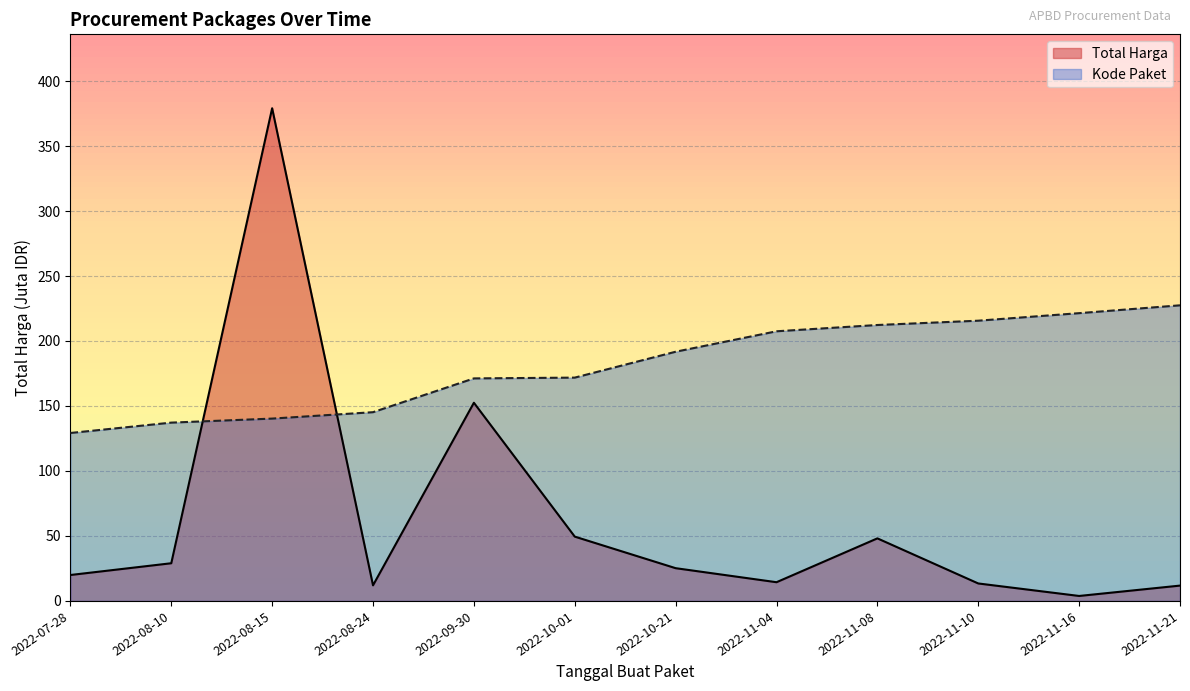

Reading left to right, extract all data points from this chart.

Total Harga (Billions): 2022-07-28=19.9	2022-08-10=29.0	2022-08-15=379.1	2022-08-24=12.0	2022-09-30=152.5	2022-10-01=49.5	2022-10-21=25.2	2022-11-04=14.4	2022-11-08=48.1	2022-11-10=13.4	2022-11-16=3.8	2022-11-21=11.8
Kode Paket: 2022-07-28=129.2	2022-08-10=137.2	2022-08-15=140.3	2022-08-24=145.2	2022-09-30=171.2	2022-10-01=171.8	2022-10-21=191.7	2022-11-04=207.5	2022-11-08=212.3	2022-11-10=215.6	2022-11-16=221.4	2022-11-21=227.4